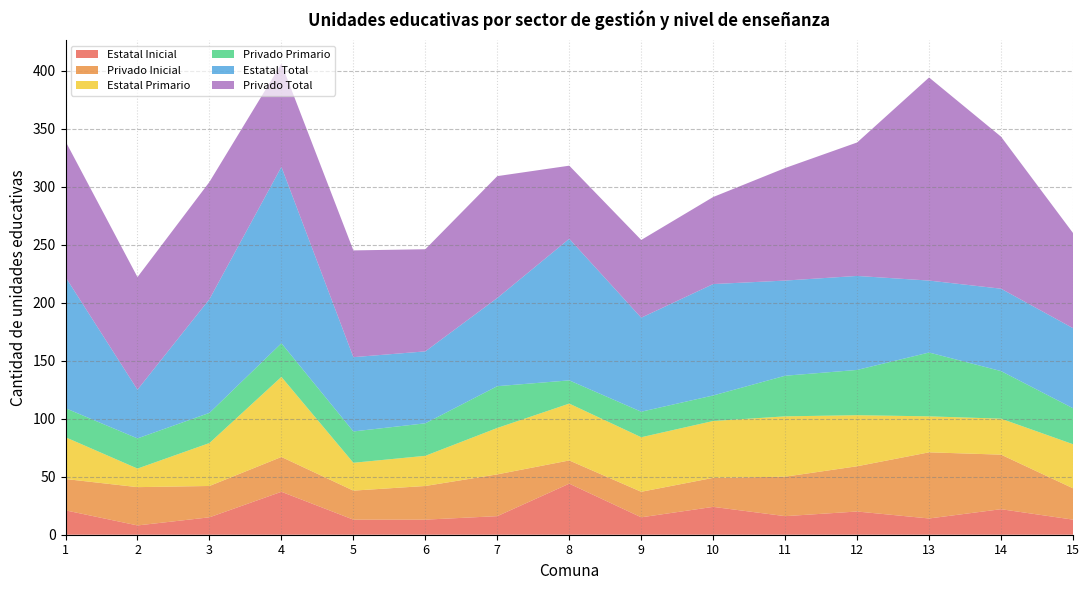

Reading left to right, extract all data points from this chart.

Estatal Inicial: 21	8	15	37	13	13	16	44	15	24	16	20	14	22	13
Privado Inicial: 27	33	27	30	25	29	36	20	22	25	34	39	57	47	27
Estatal Primario: 36	16	37	69	24	26	40	49	47	49	52	44	31	31	38
Privado Primario: 25	26	26	29	27	28	36	20	22	22	35	39	55	41	31
Estatal Total: 113	42	98	152	64	62	76	122	81	96	82	81	62	71	69
Privado Total: 117	97	101	89	92	88	105	63	67	75	97	115	175	131	82